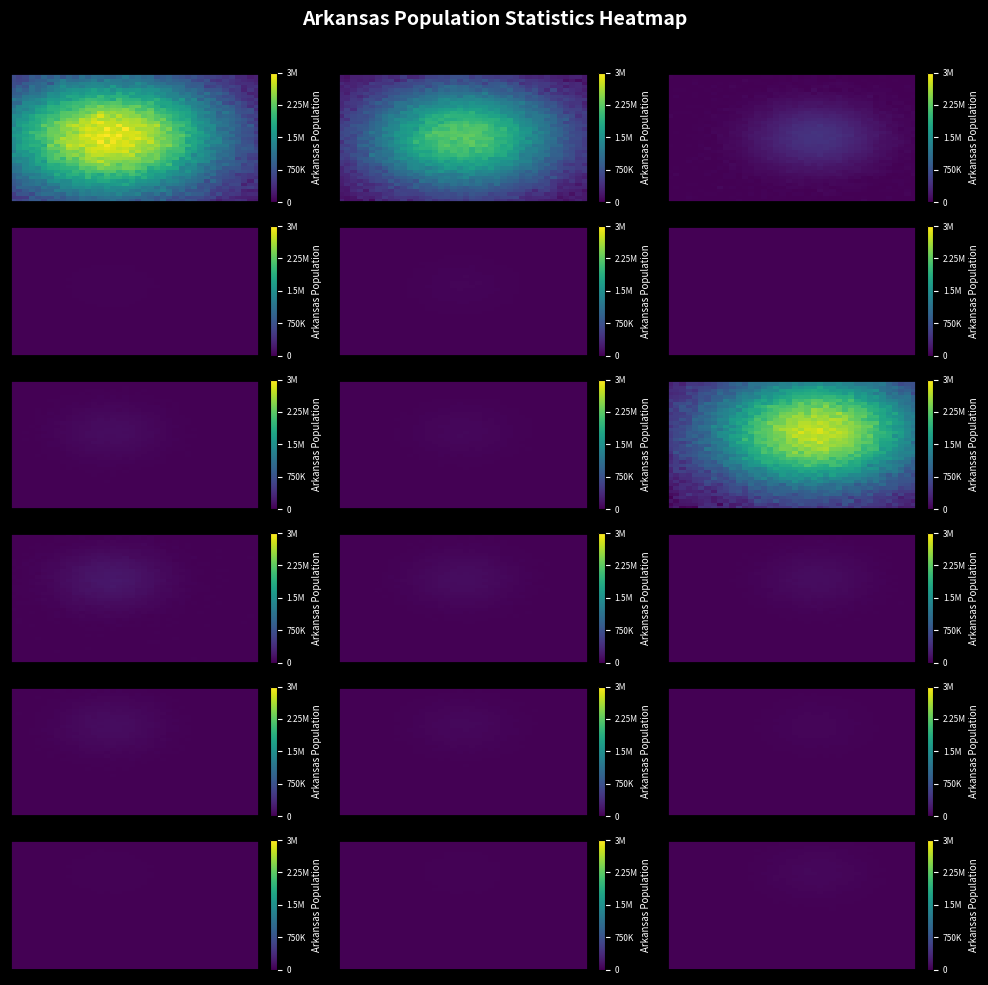

Which label corresponds to the smallest value in the chart?

1